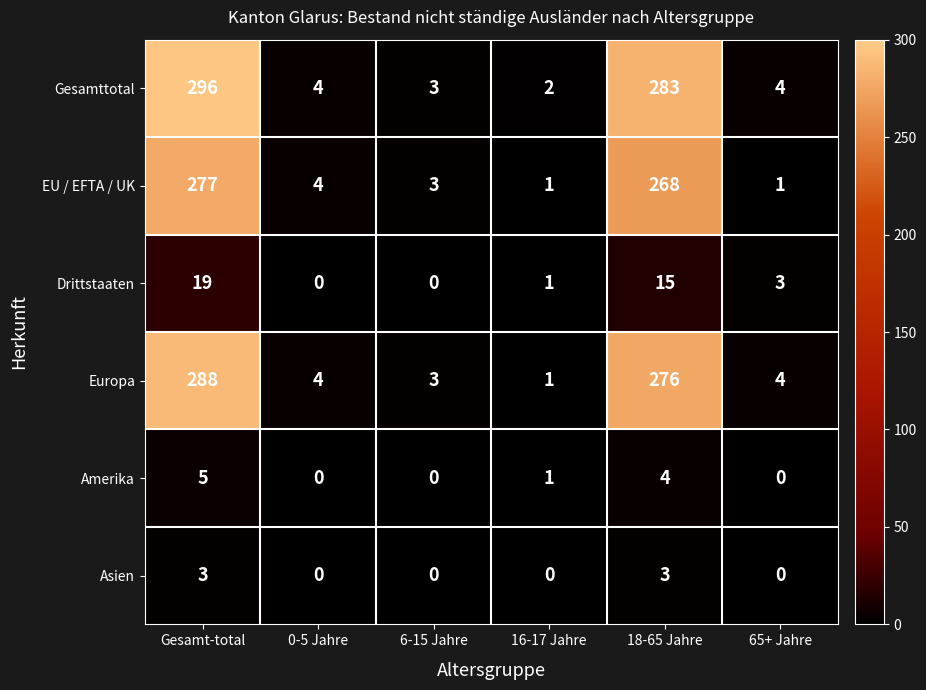

What is the sum of the Europa values at 0-5 Jahre and 6-15 Jahre?

7